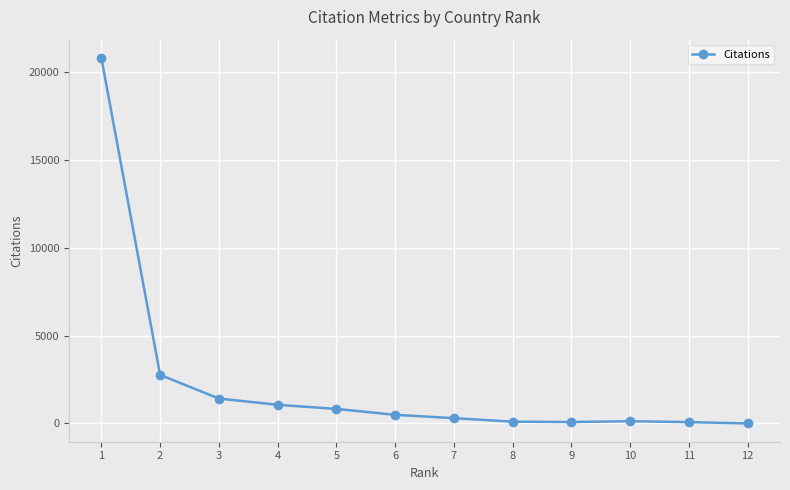

Where is the data nearest to the value 10406?

2